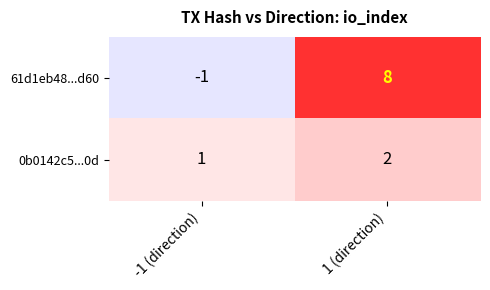

List the labels in order of 61d1eb48...d60 value, largest first.

1 (direction), -1 (direction)